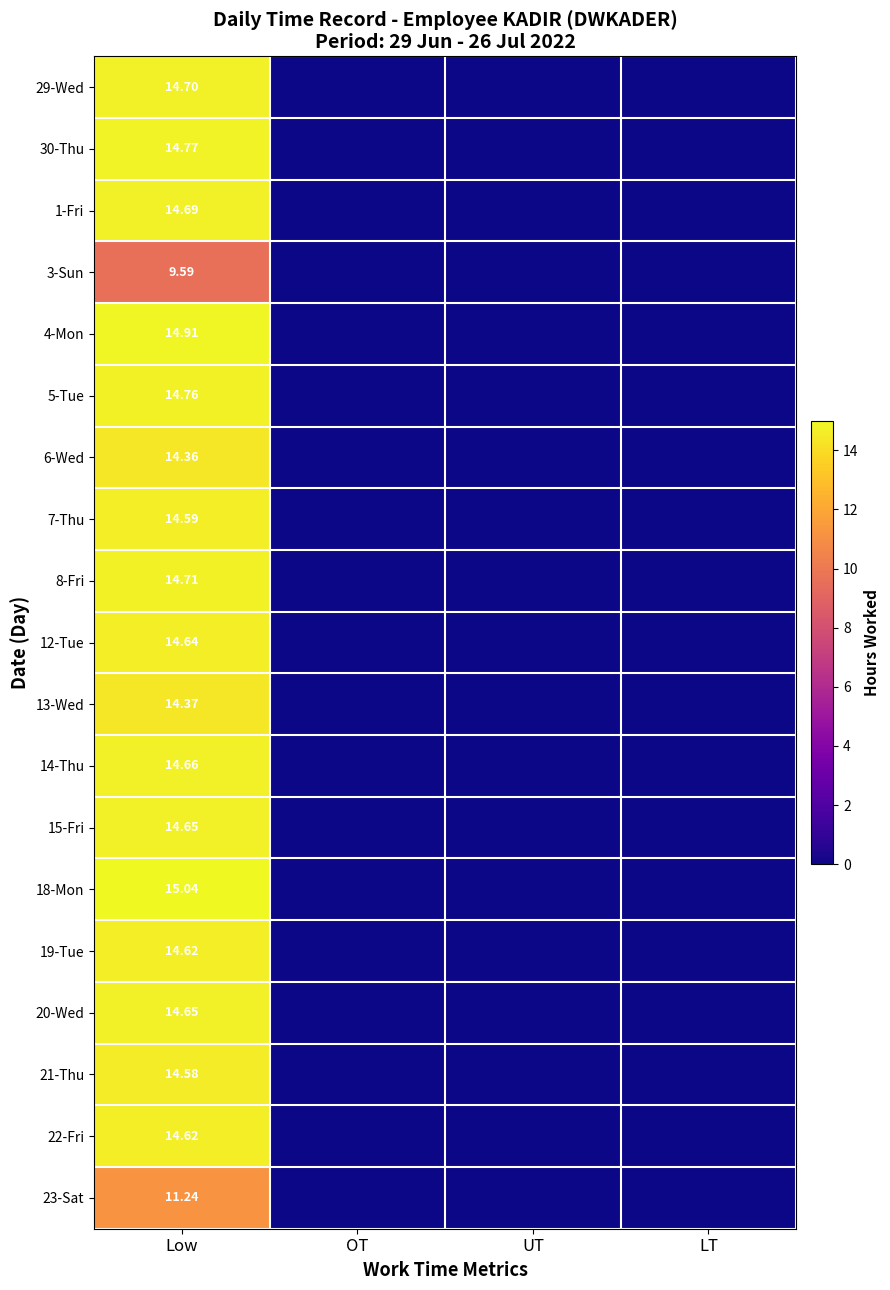

The 6-Wed series shows 4.6 at Low. True or false?

False